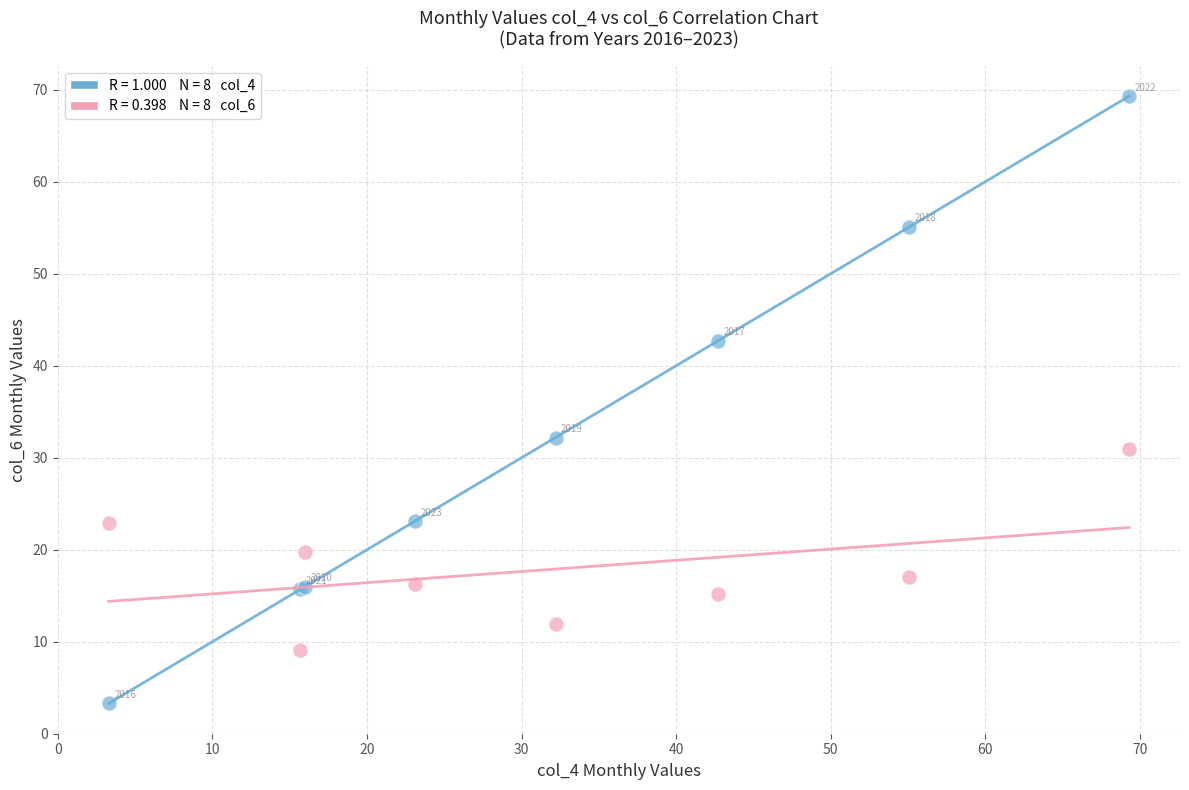

Across all series, what Y value is closest to 36?

32.2